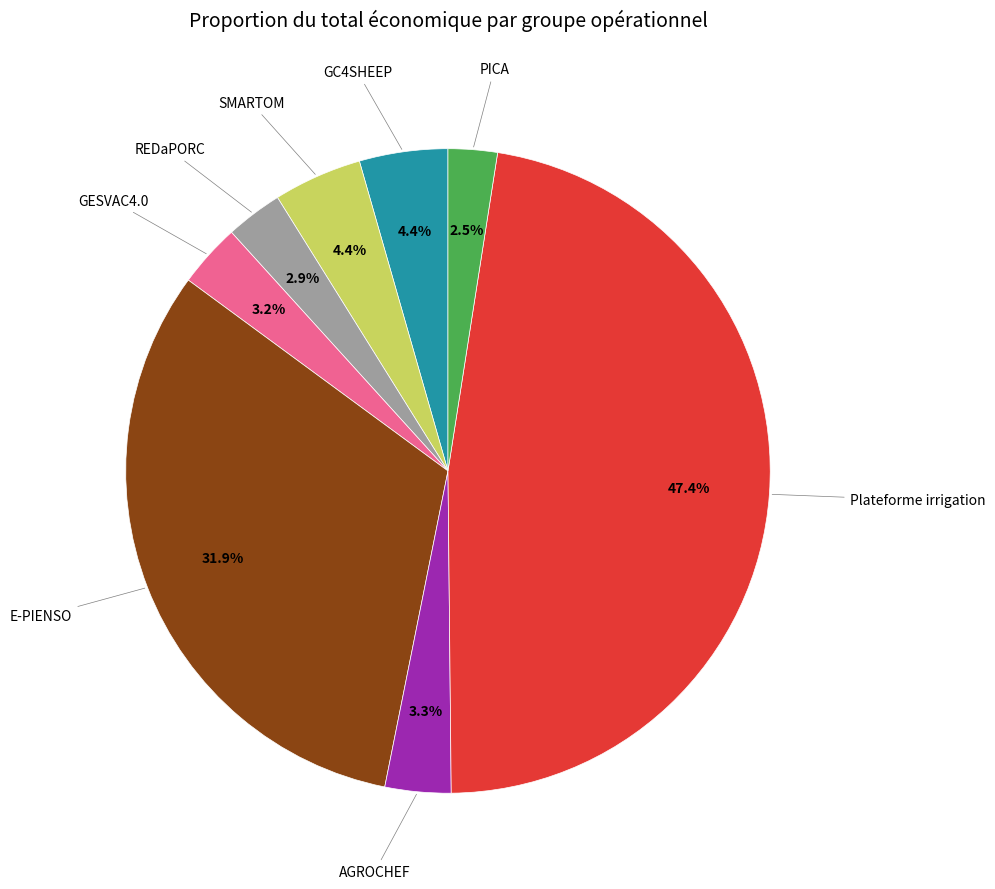

Is there any slice that represents more than half of the pie?

No